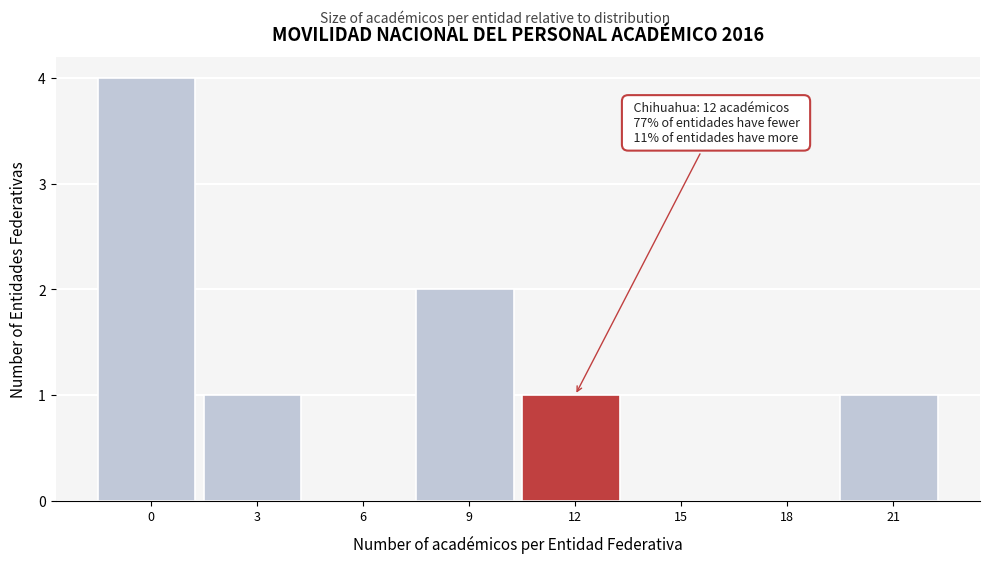

Reading left to right, list all the values displayed in this chart.

0=4	3=1	6=0	9=2	12=1	15=0	18=0	21=1